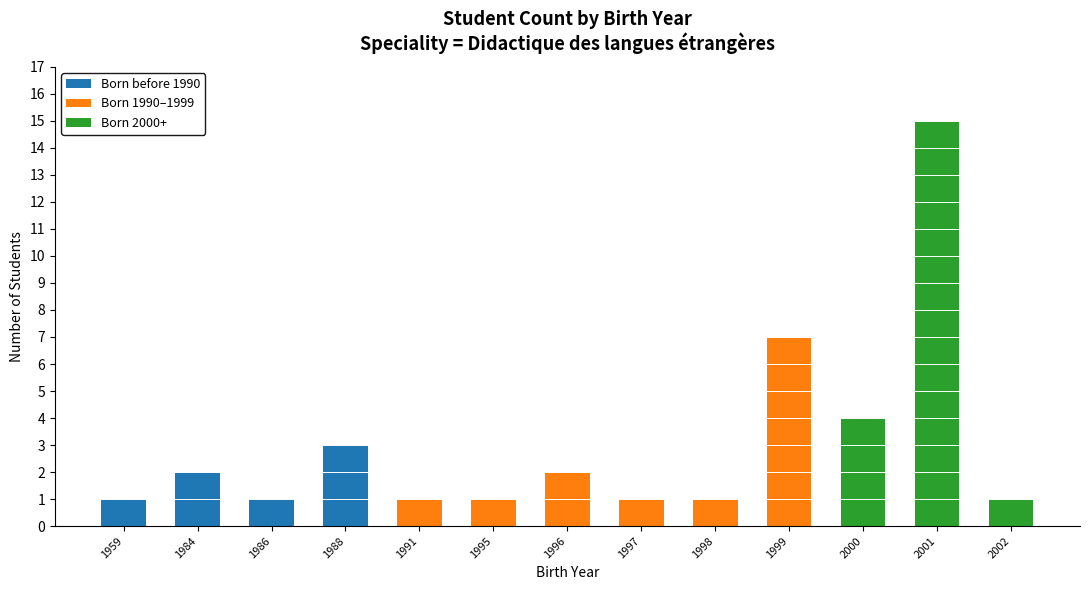

At which label does Born before 1990 reach its peak?

1988